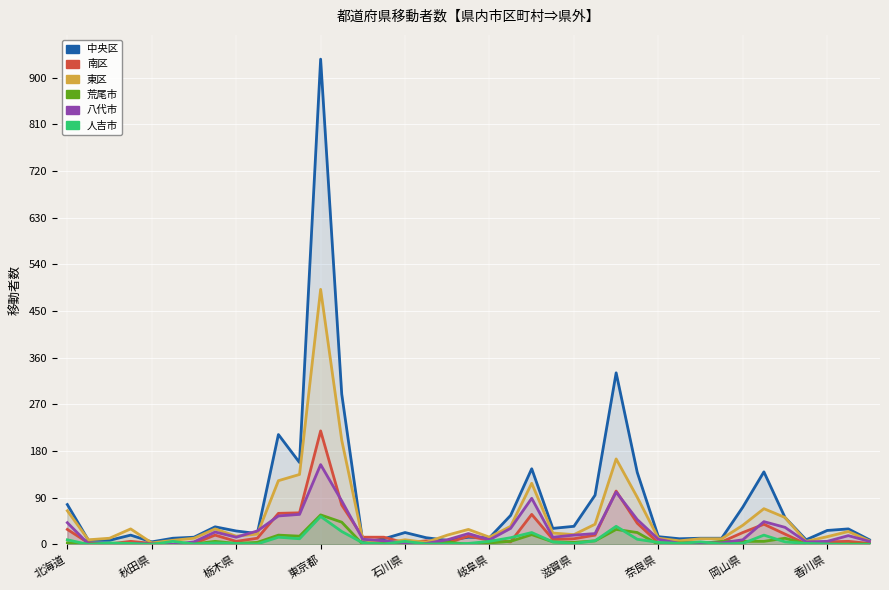

What is the difference between the maximum and minimum values in the 南区 series?

219